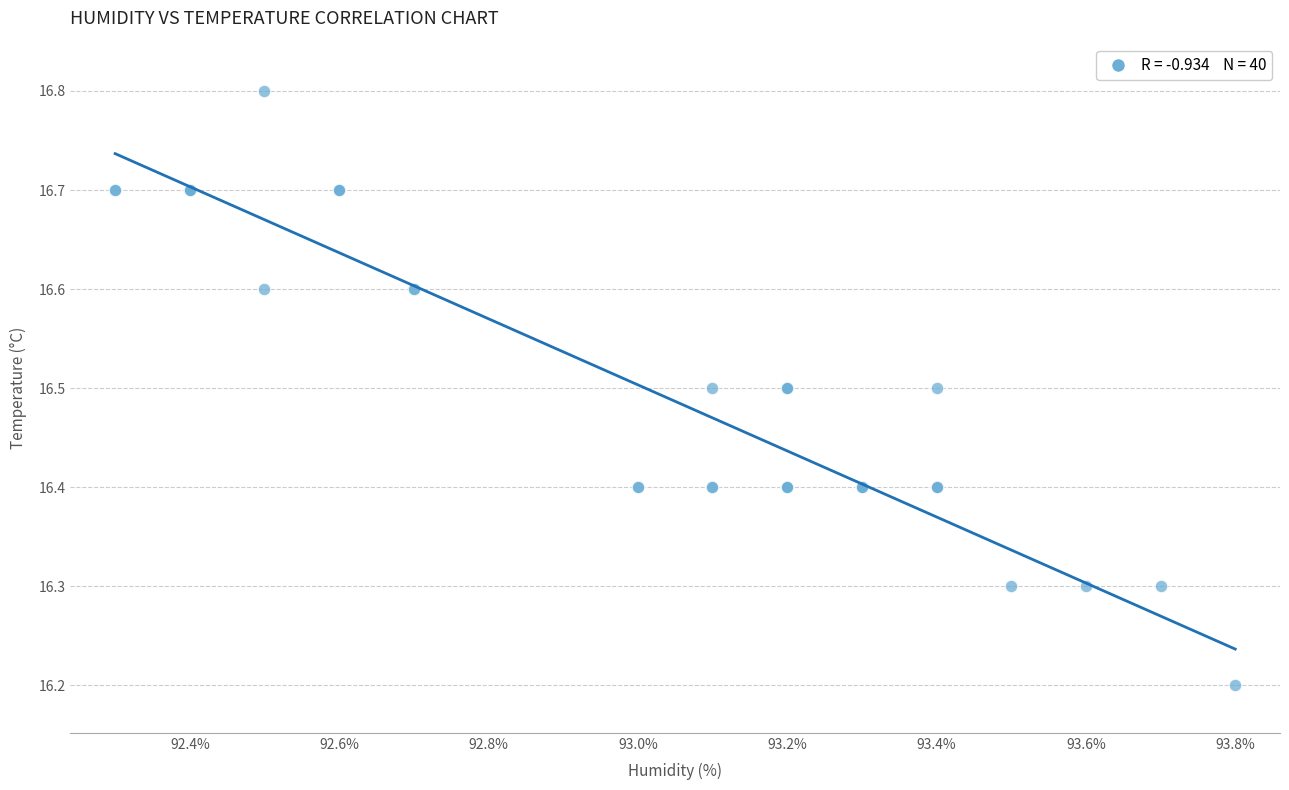

What Y value in the scatter plot is closest to 16?

16.2